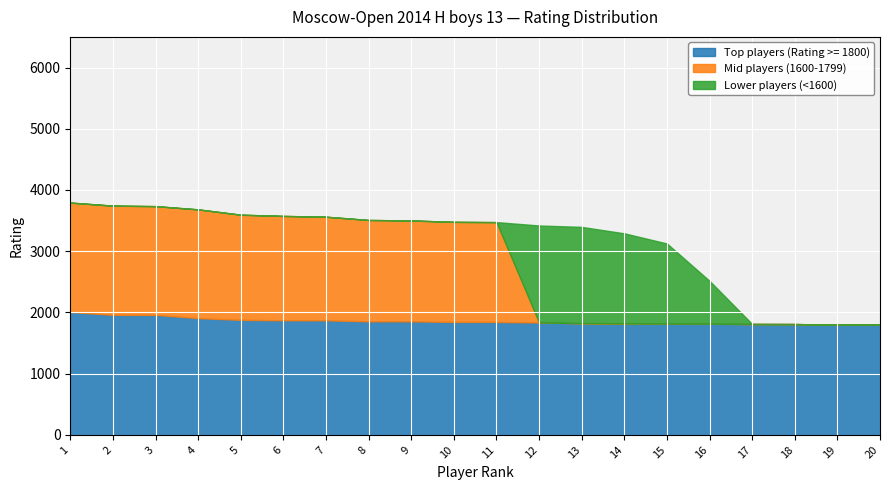

Which series has the largest total across all categories?

Top players (Rating >= 1800)